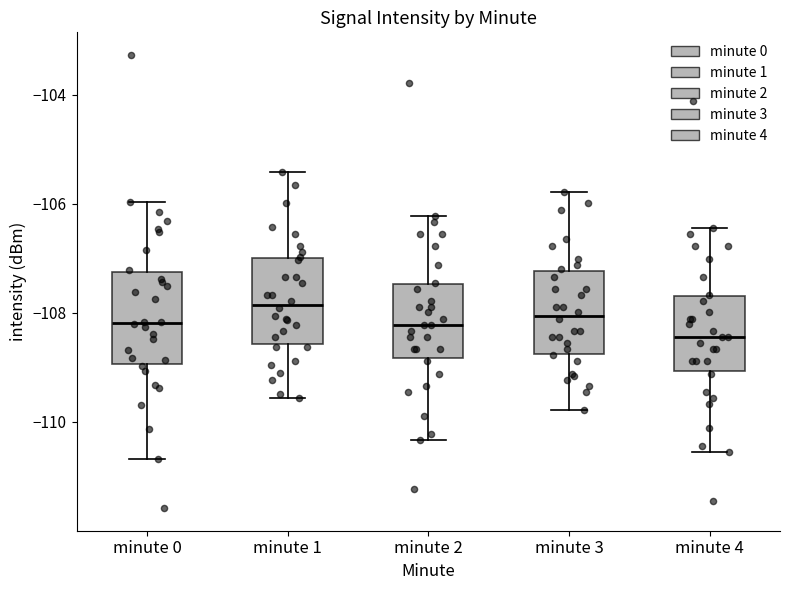

Where does the upper whisker of the box for minute 4 end on the y-axis? The values are not printed on the chart, so give them approximately, as read against the axis.

-106.4